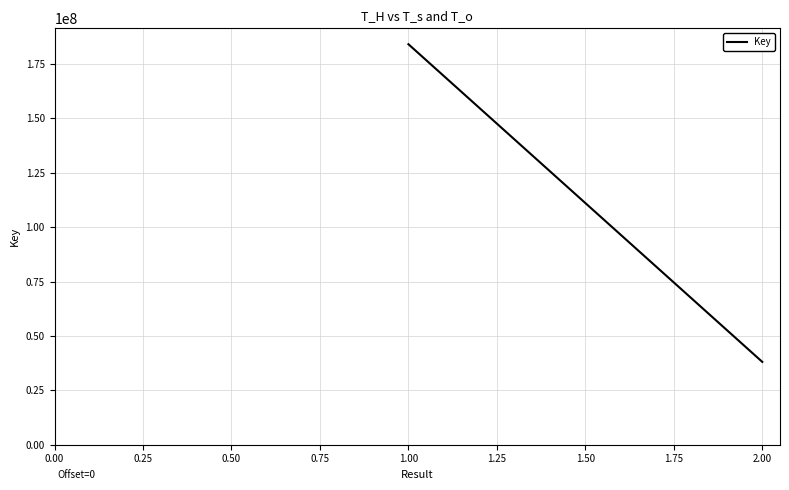

What is the greatest value displayed?

184072077